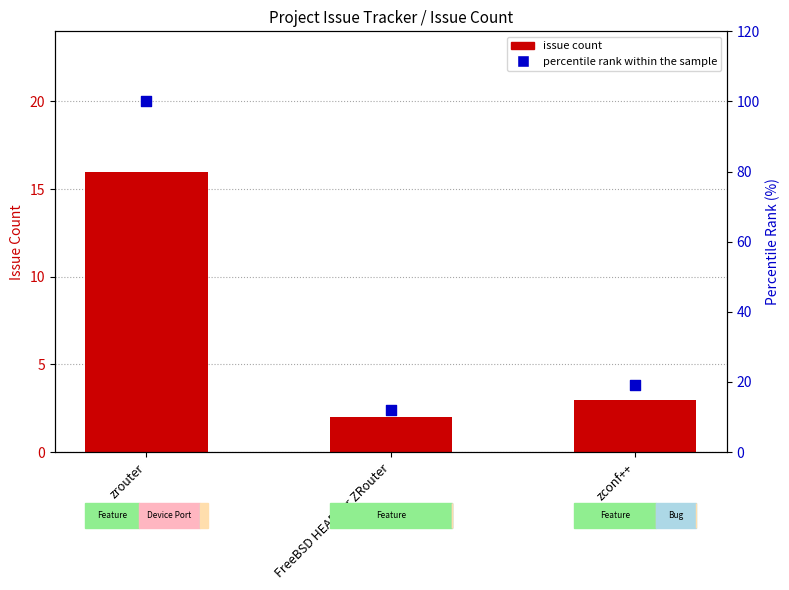

Which series has the widest spread of Y values?

percentile rank within sample